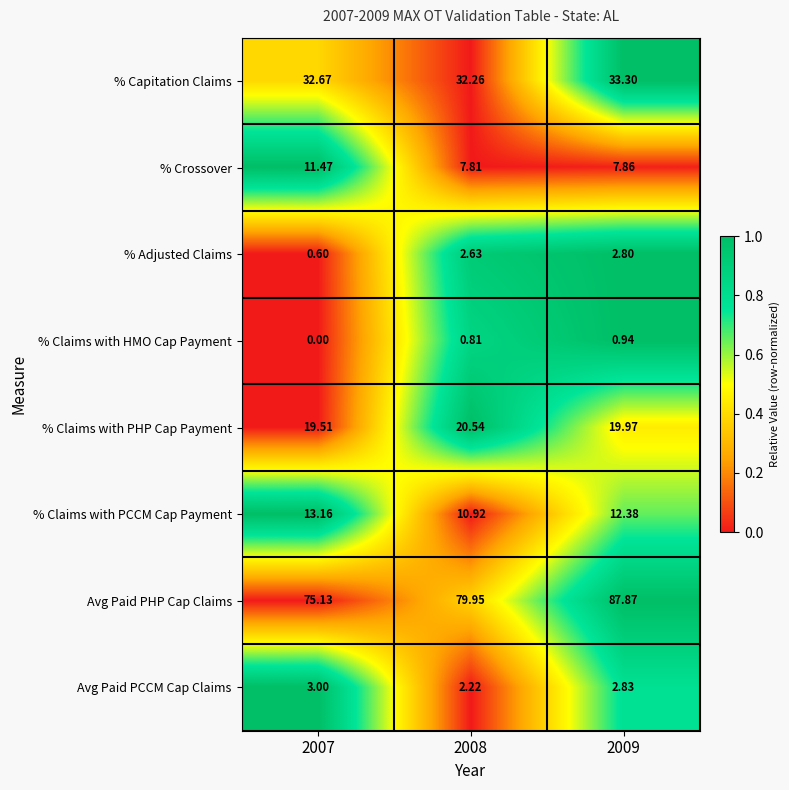

Which series has the largest total across all categories?

Avg Paid PHP Cap Claims